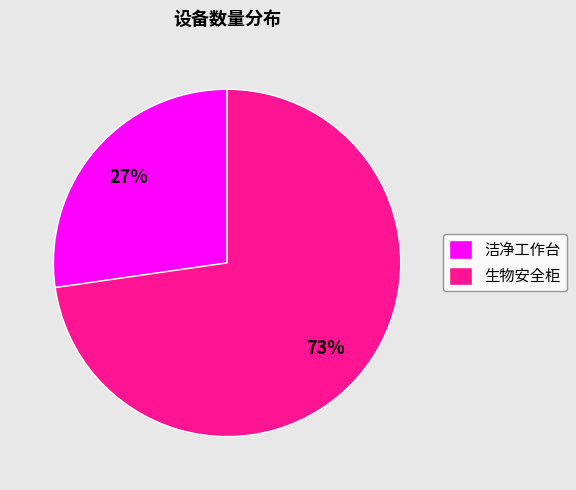

Which slice represents more than half of the pie?

生物安全柜